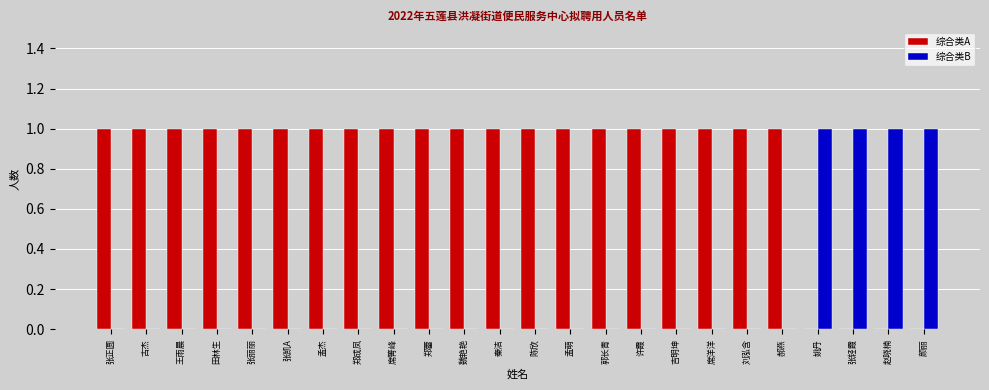

Reading left to right, transcribe all the data shown in this chart.

综合类A: 1	1	1	1	1	1	1	1	1	1	1	1	1	1	1	1	1	1	1	1	0	0	0	0
综合类B: 0	0	0	0	0	0	0	0	0	0	0	0	0	0	0	0	0	0	0	0	1	1	1	1